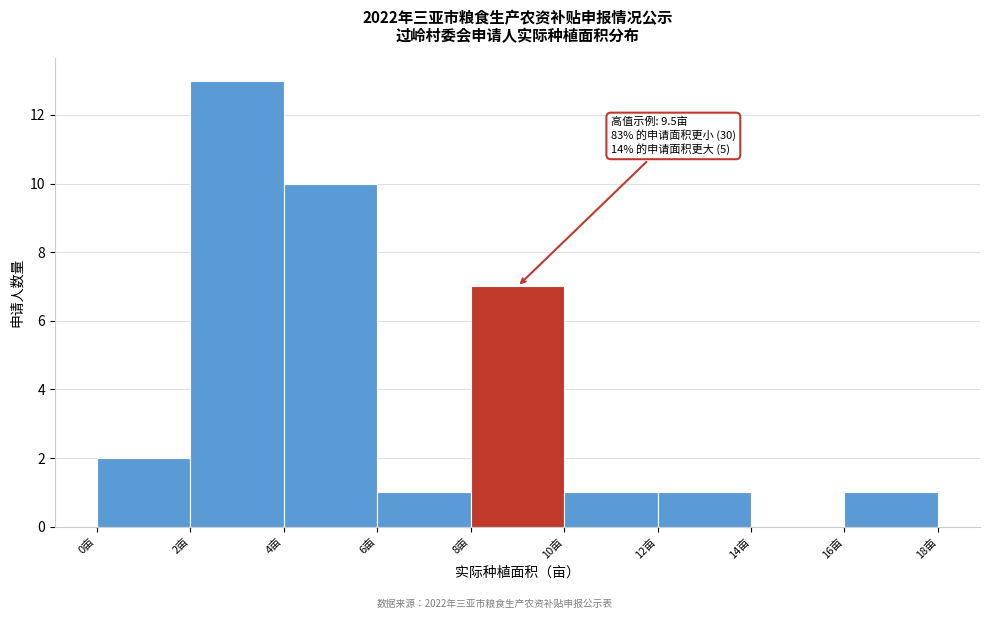

Over which range of the x-axis is the bar tallest?

2 to 4